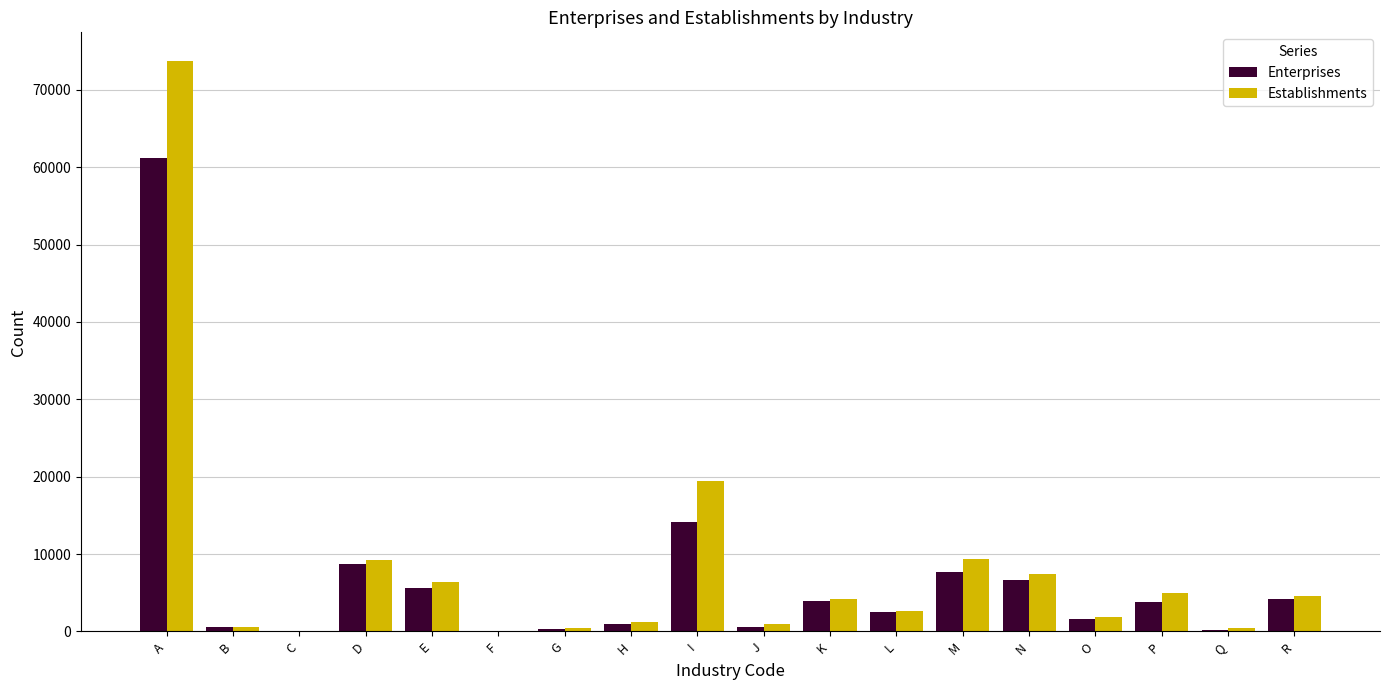

Where is Enterprises nearest to the value 30611?

I